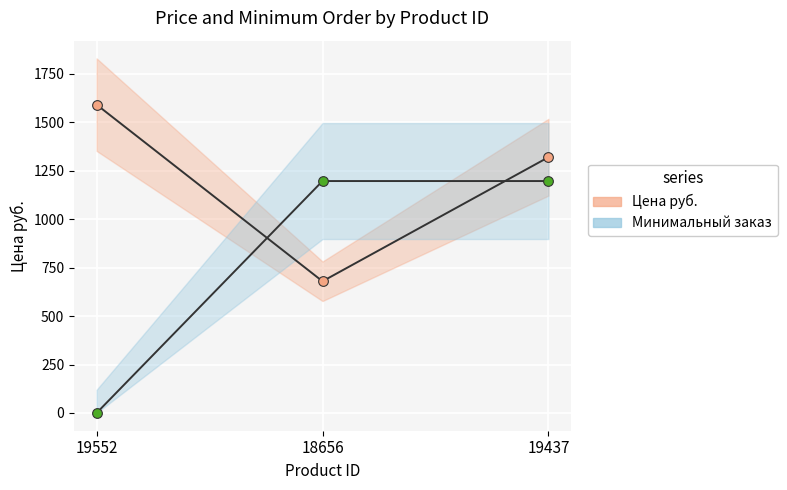

At how many categories does at least one series exceed 1198?

2